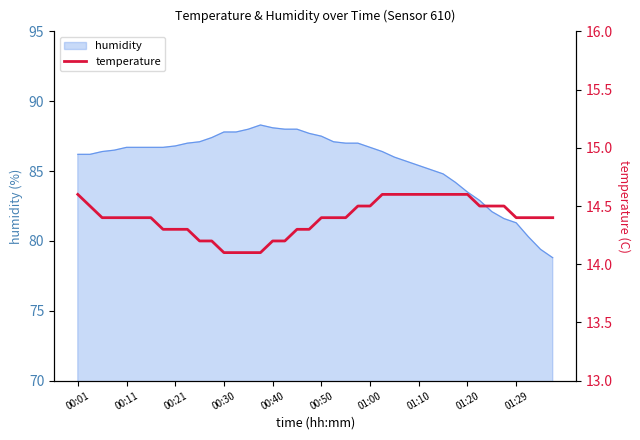

What is the difference between the second highest and second lowest values?

0.5